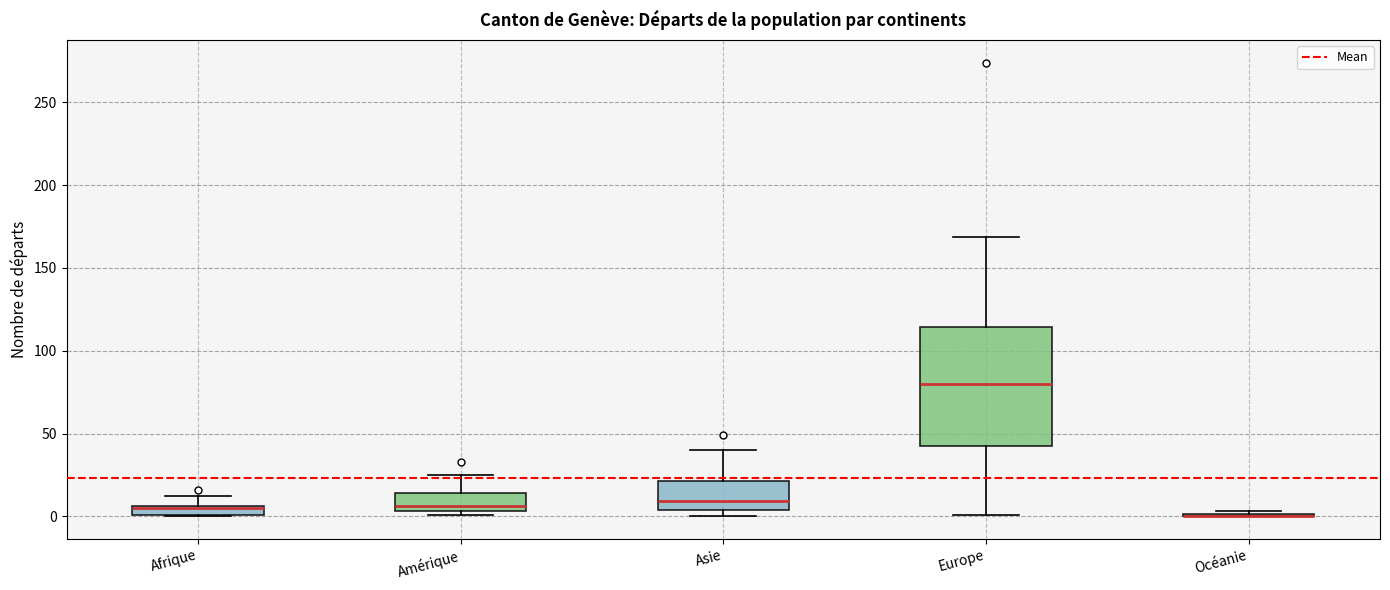

Which box is the tallest, from its lower edge to its upper edge?

Europe